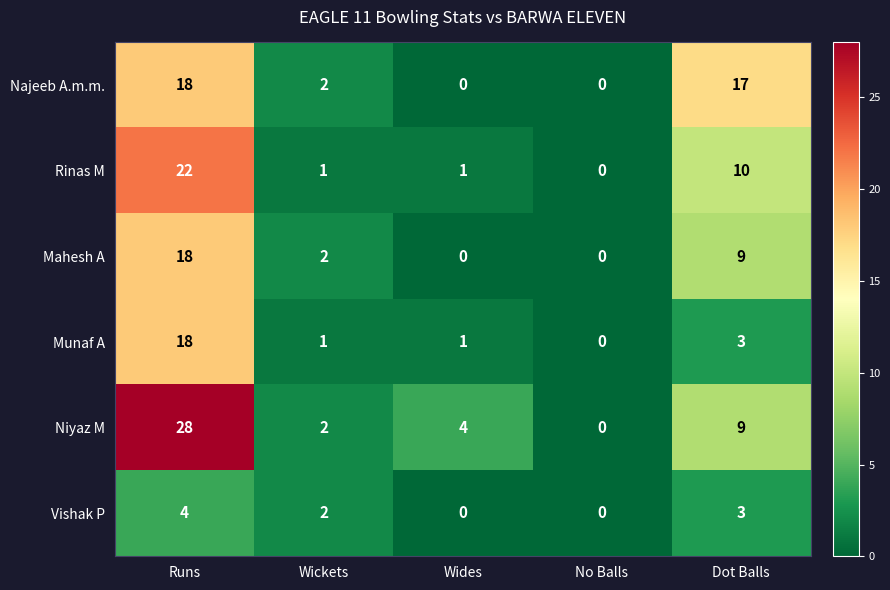

Which series has the largest range (max minus min)?

Niyaz M